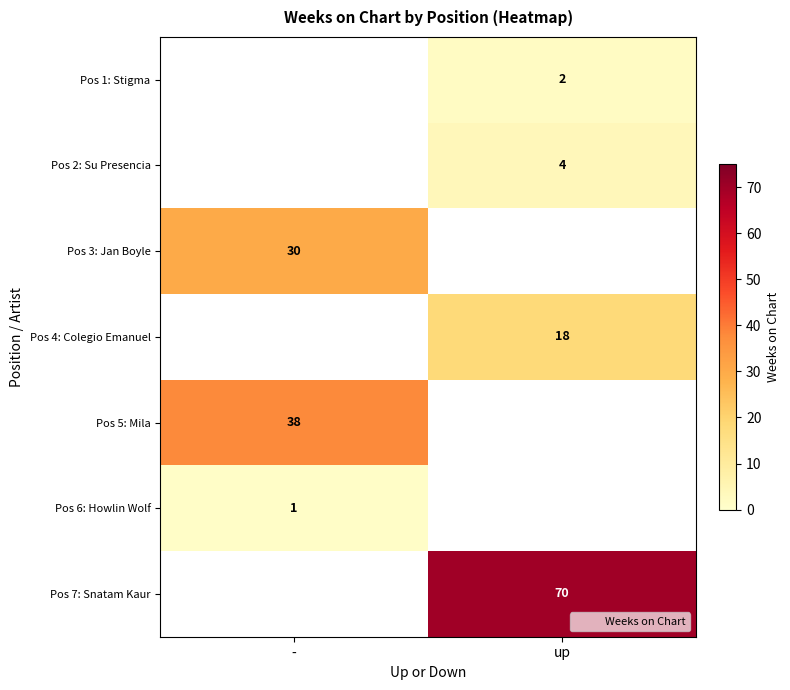

The value of Pos 3: Jan Boyle at - is 30. True or false?

True